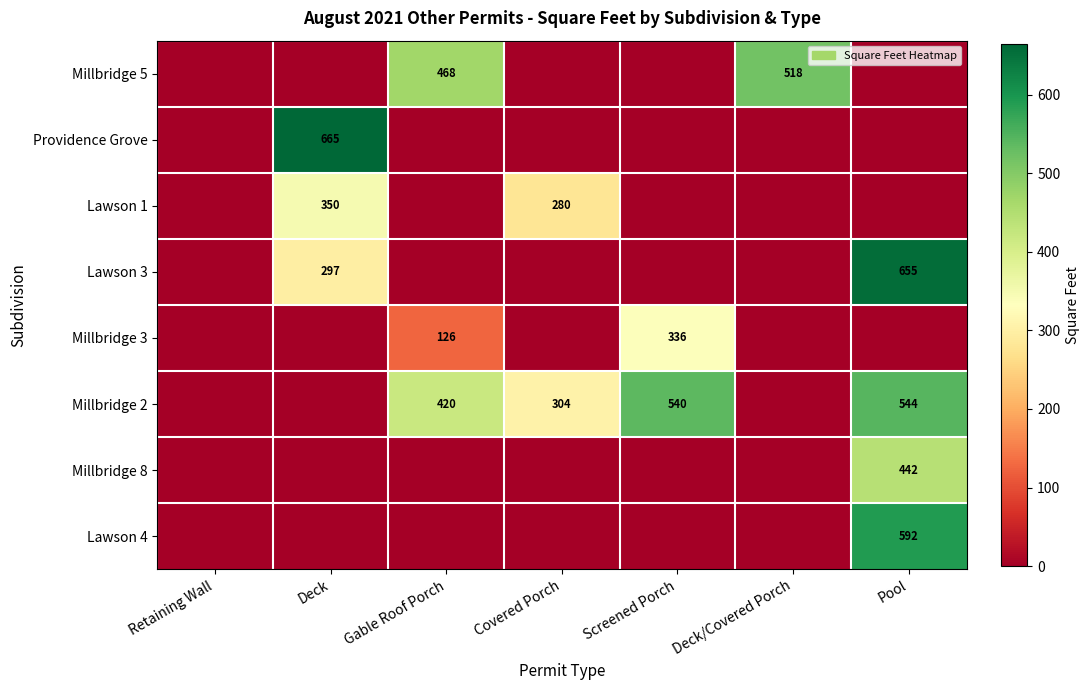

Is it true that Millbridge 2 equals 304 at Covered Porch?

True